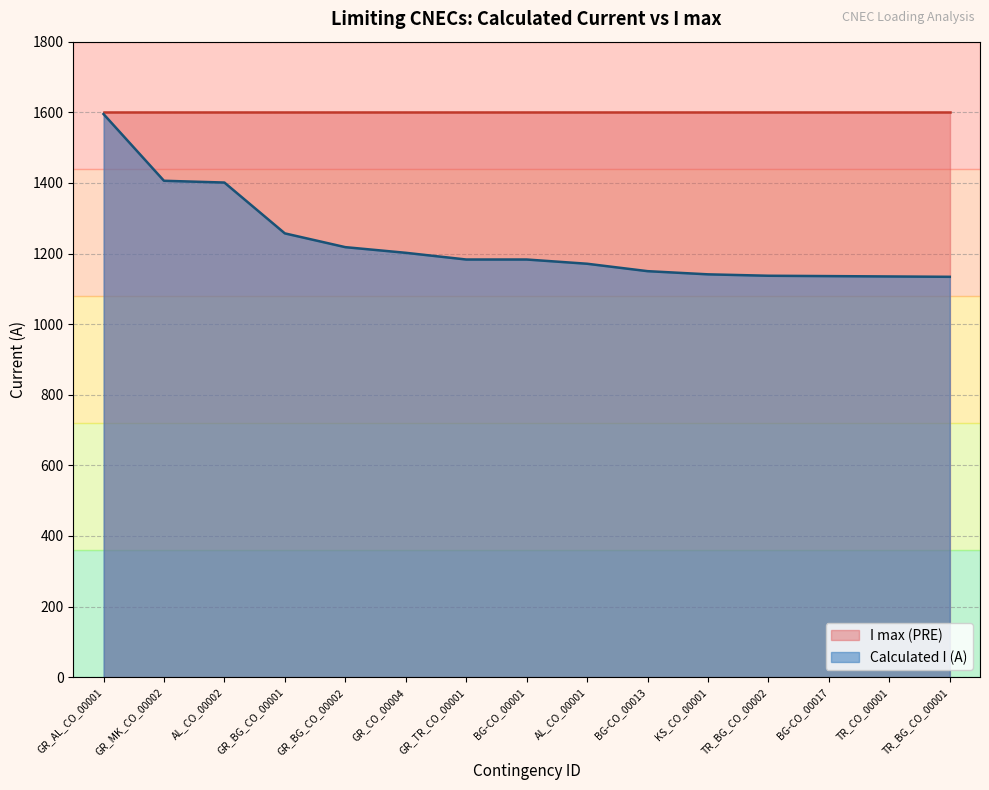

How many lines are shown in the chart?

2